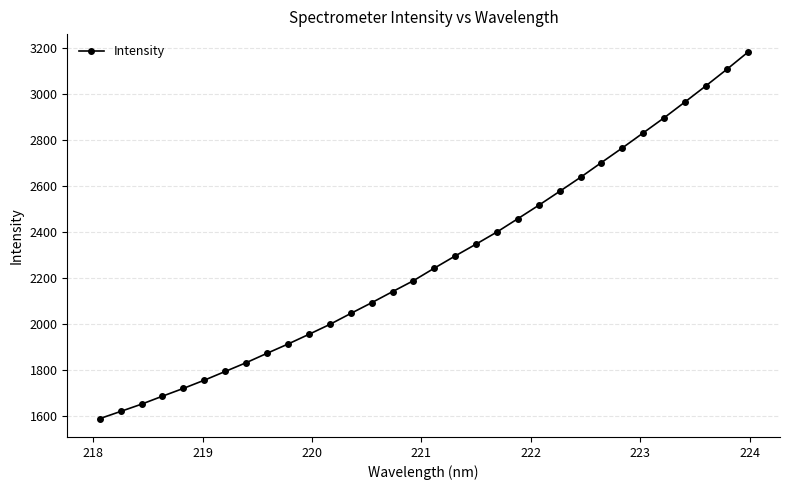

How many values exceed 2241?

16